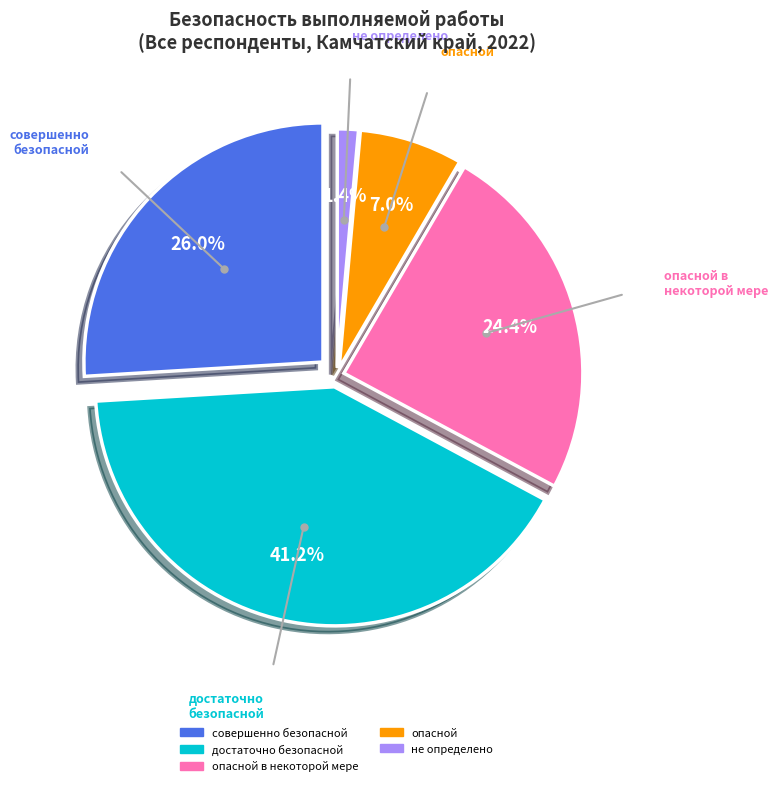

What portion of the pie excludes совершенно безопасной?

74.0%